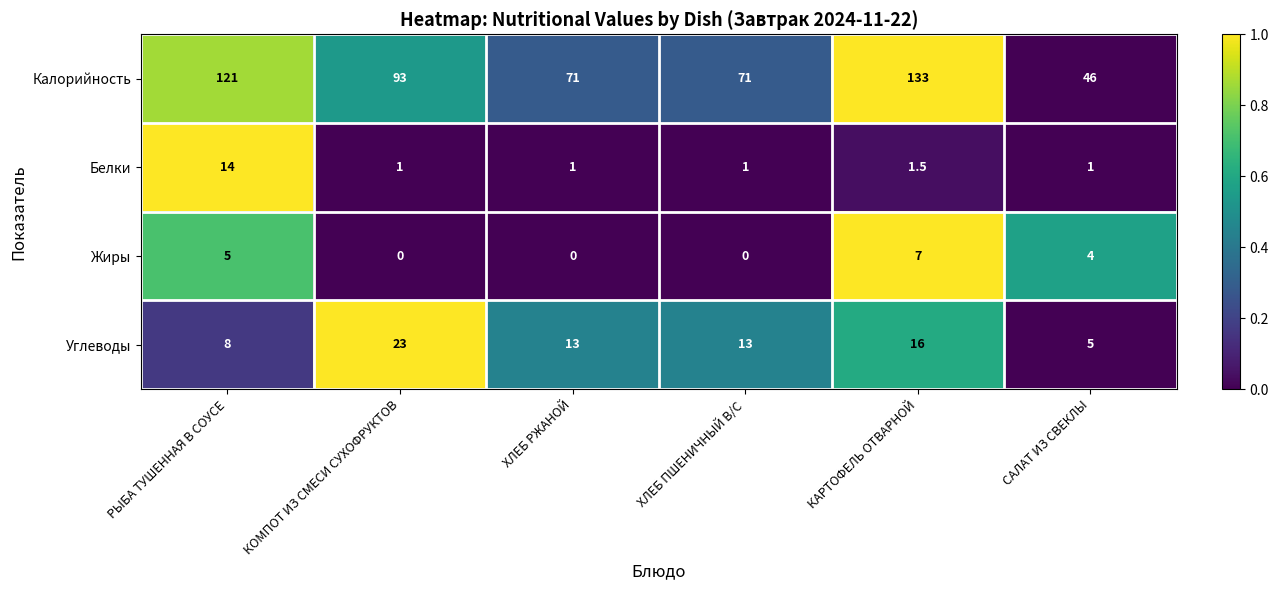

Which series changed the most between КОМПОТ ИЗ СМЕСИ СУХОФРУКТОВ and ХЛЕБ ПШЕНИЧНЫЙ В/С?

Калорийность